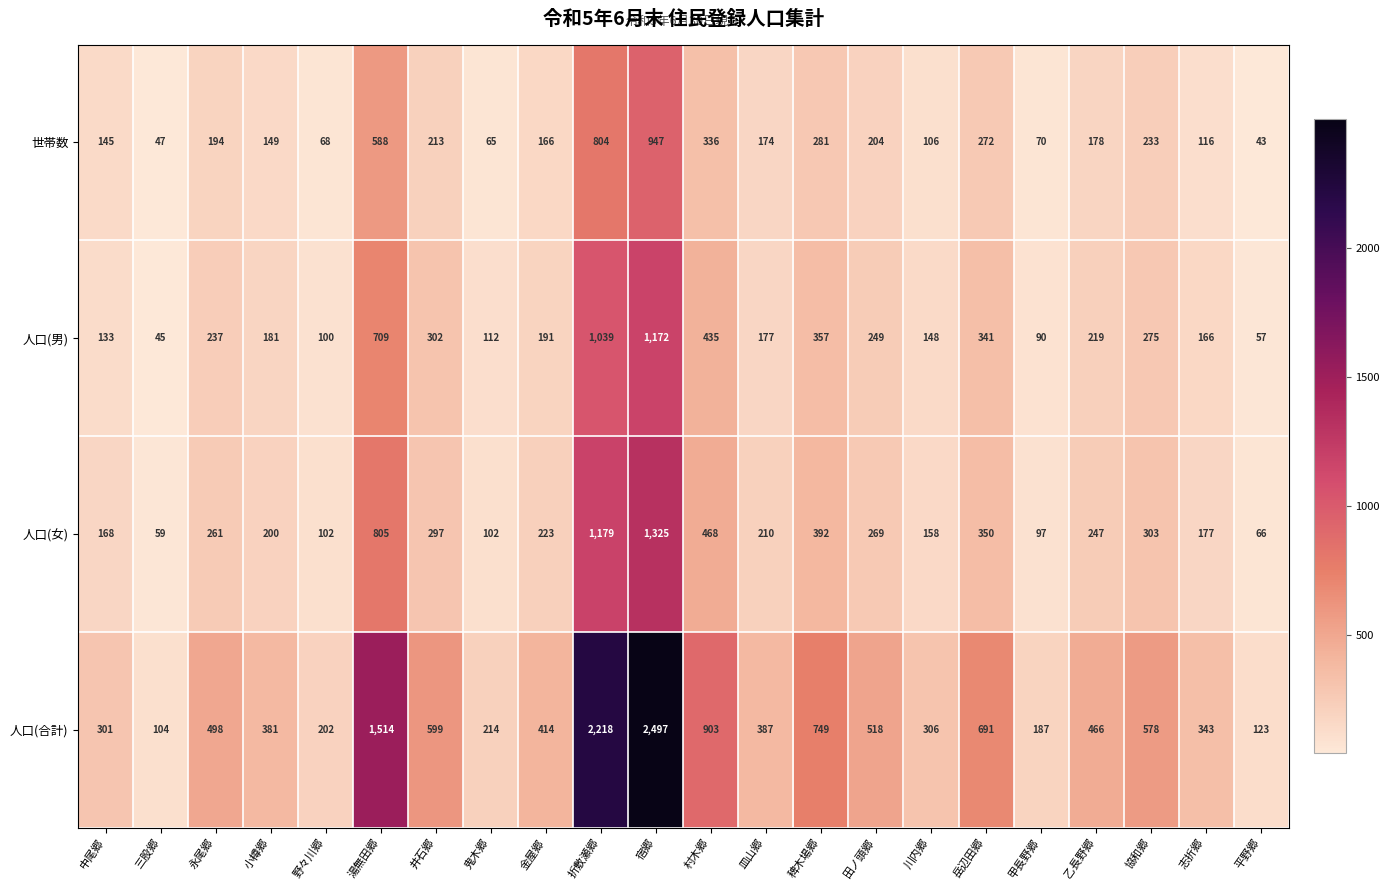

What is the difference between the second highest and minimum values in the 人口(女) series?

1120